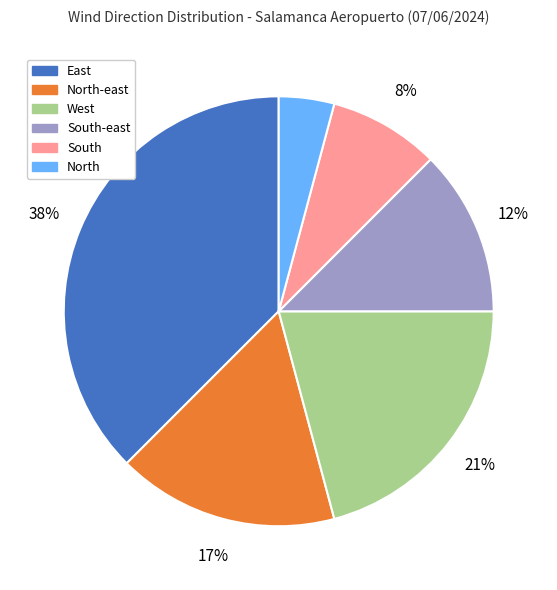

How many segments does this pie chart have?

6